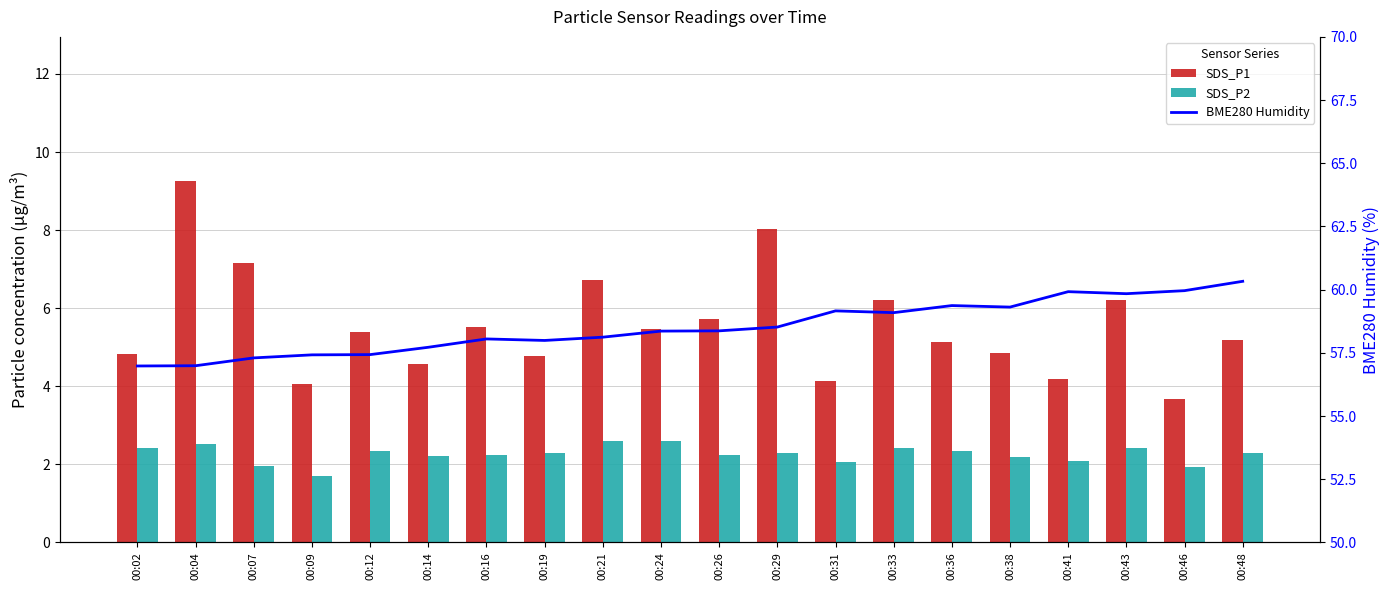

What is the difference between the second highest and minimum values in the BME280 Humidity series?

3.0